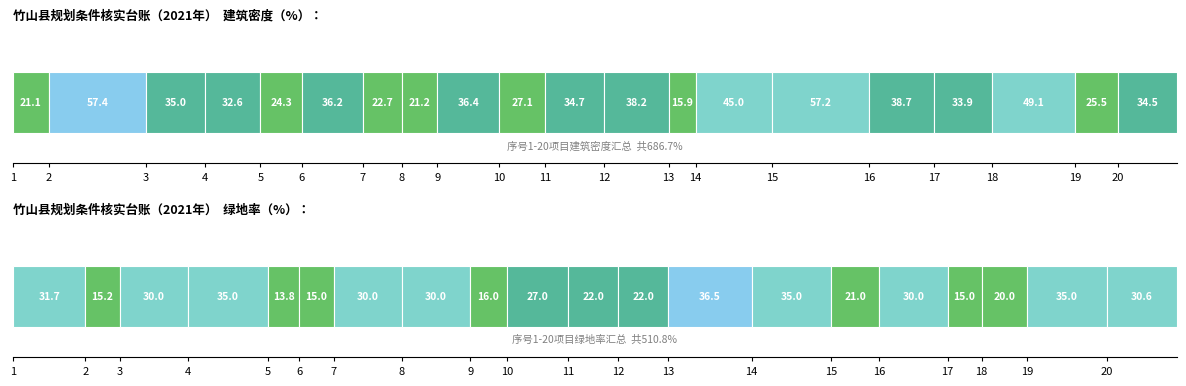

Is the value of 建筑密度% at 12 greater than the value of 绿地率% at 16?

Yes